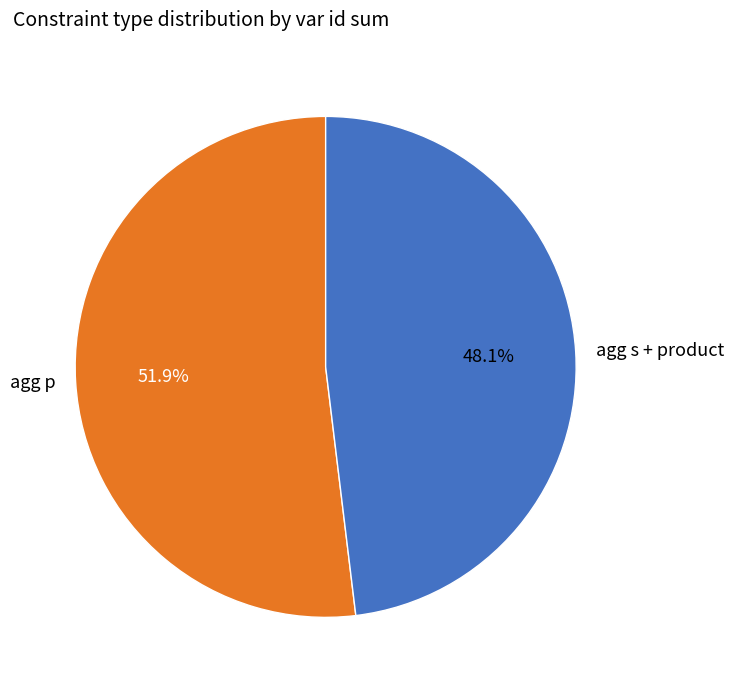

To the nearest percent, what is the average slice percentage?

50%